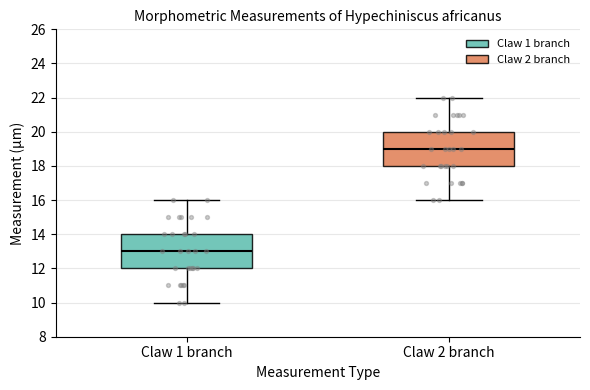

Reading left to right, read every box against the y-axis: the position of its median line, the range the box covers, and the ends of its whiskers. The values are not printed on the chart, so give them approximately, as read against the axis.

Claw 1 branch: median 13, box 12 to 14, whiskers 10 to 16
Claw 2 branch: median 19, box 18 to 20, whiskers 16 to 22